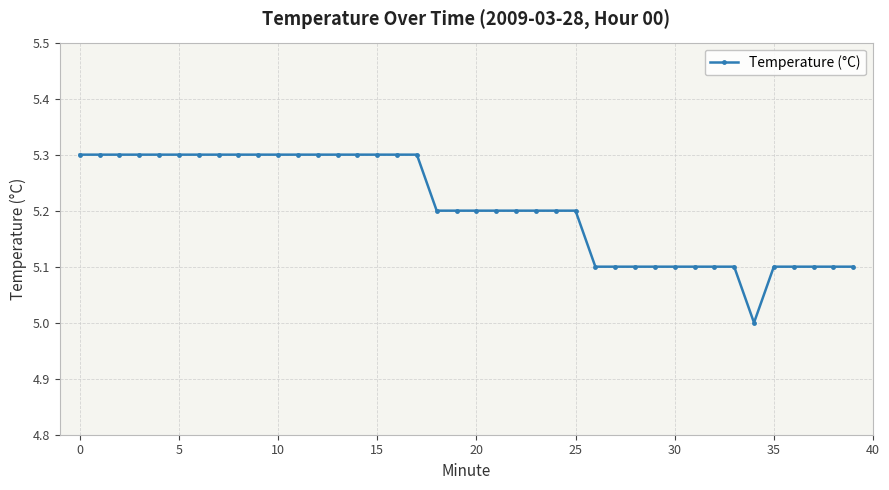

What is the greatest value displayed?

5.3